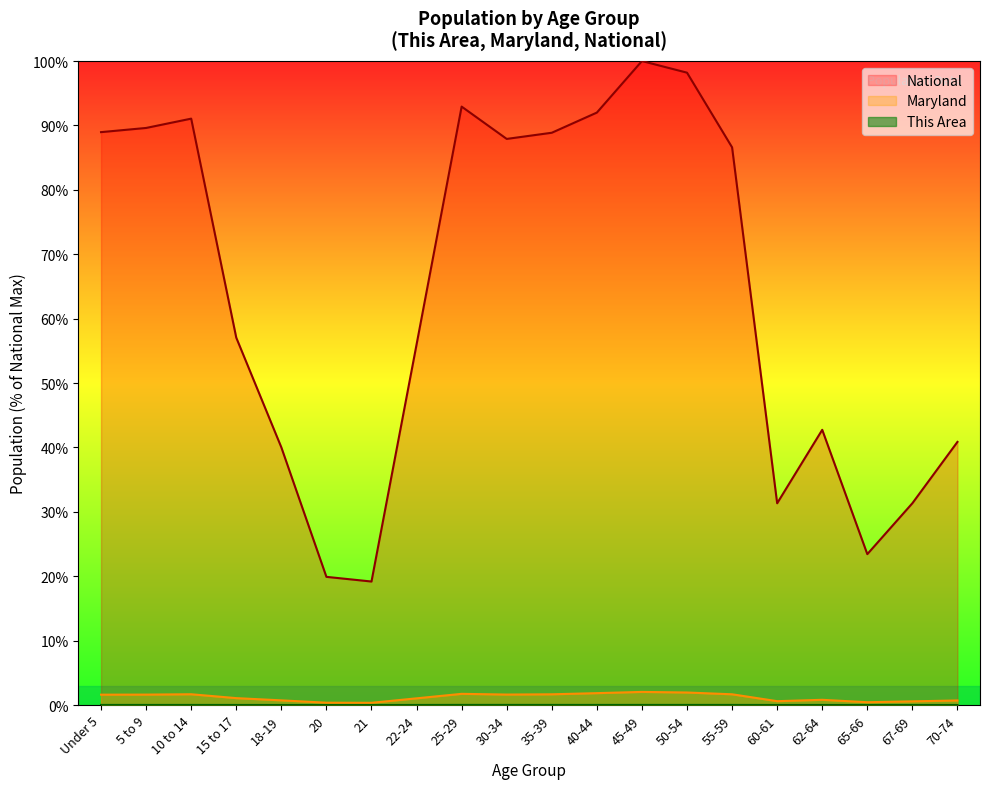

Between 60-61 and 5 to 9, which is larger?

5 to 9